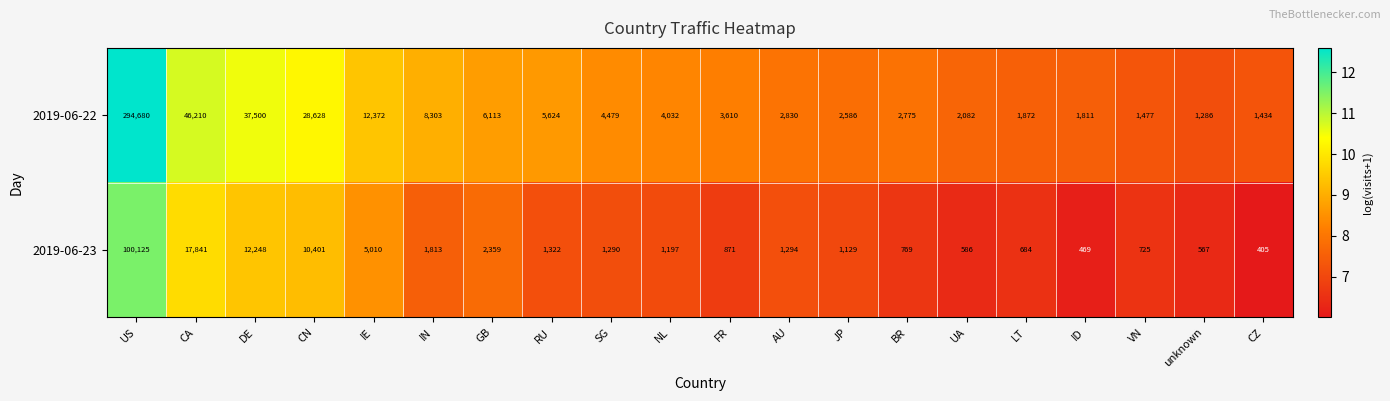

At which category is the sum across all series the highest?

US